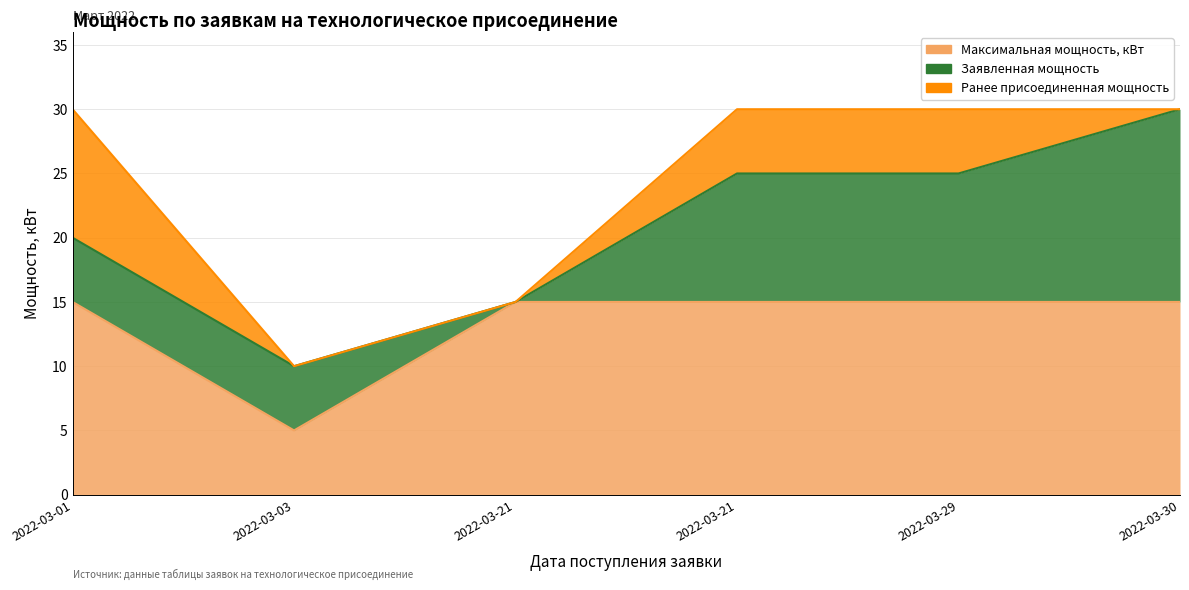

Count the number of data series in this chart.

3